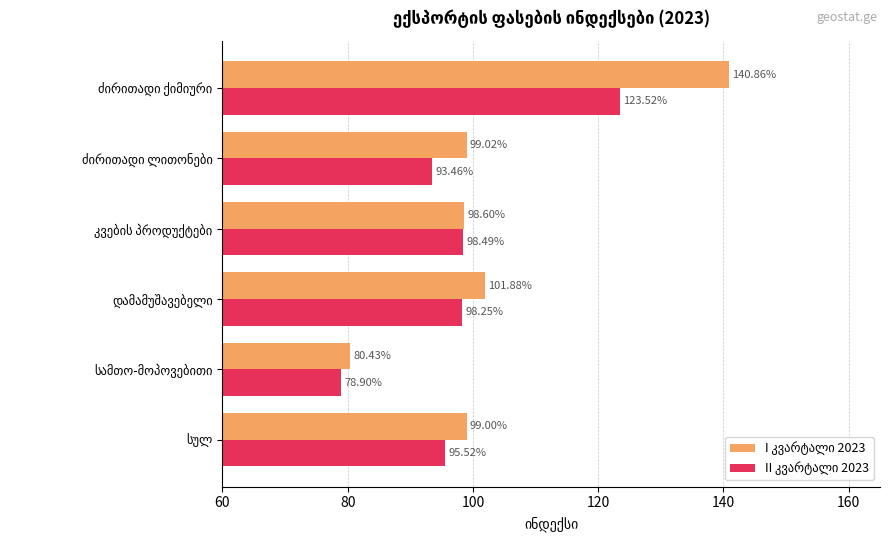

At how many categories does at least one series exceed 84?

5